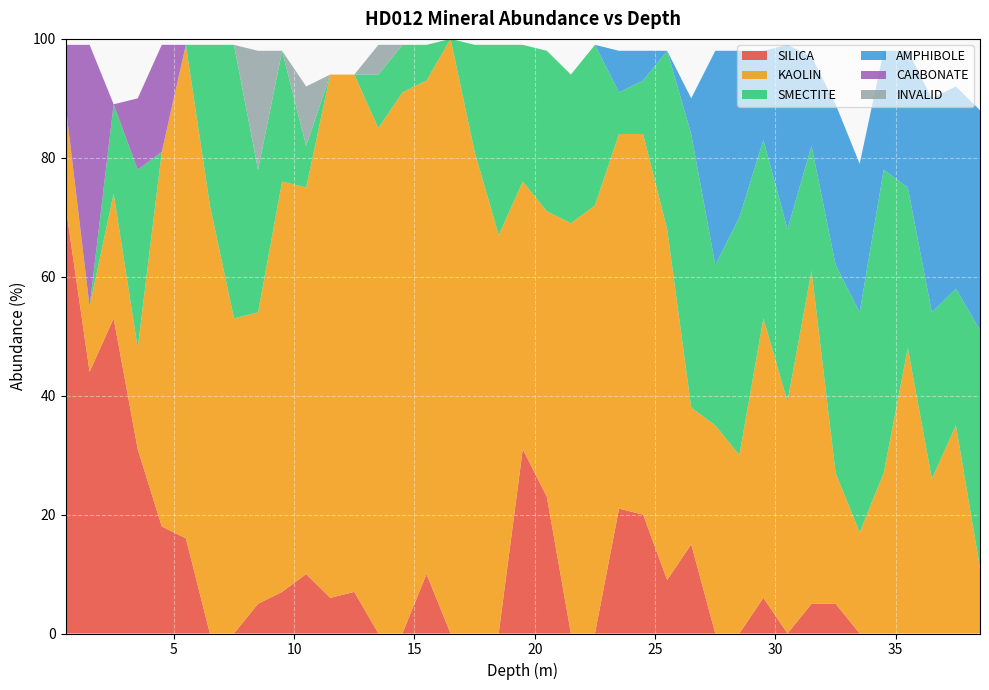

Reading left to right, extract all data points from this chart.

SILICA: 0.5=72	1.5=44	2.5=53	3.5=31	4.5=18	5.5=16	6.5=0	7.5=0	8.5=5	9.5=7	10.5=10	11.5=6	12.5=7	13.5=0	14.5=0	15.5=10	16.5=0	17.5=0	18.5=0	19.5=31	20.5=23	21.5=0	22.5=0	23.5=21	24.5=20	25.5=9	26.5=15	27.5=0	28.5=0	29.5=6	30.5=0	31.5=5	32.5=5	33.5=0	34.5=0	35.5=0	36.5=0	37.5=0	38.5=0
KAOLIN: 0.5=17	1.5=11	2.5=21	3.5=17	4.5=63	5.5=83	6.5=72	7.5=53	8.5=49	9.5=69	10.5=65	11.5=88	12.5=87	13.5=85	14.5=91	15.5=83	16.5=100	17.5=81	18.5=67	19.5=45	20.5=48	21.5=69	22.5=72	23.5=63	24.5=64	25.5=59	26.5=23	27.5=35	28.5=30	29.5=47	30.5=39	31.5=56	32.5=22	33.5=17	34.5=27	35.5=48	36.5=26	37.5=35	38.5=11
SMECTITE: 0.5=0	1.5=0	2.5=15	3.5=30	4.5=0	5.5=0	6.5=27	7.5=46	8.5=24	9.5=22	10.5=7	11.5=0	12.5=0	13.5=9	14.5=8	15.5=6	16.5=0	17.5=18	18.5=32	19.5=23	20.5=27	21.5=25	22.5=27	23.5=7	24.5=9	25.5=30	26.5=46	27.5=27	28.5=40	29.5=30	30.5=29	31.5=21	32.5=35	33.5=37	34.5=51	35.5=27	36.5=28	37.5=23	38.5=40
AMPHIBOLE: 0.5=0	1.5=0	2.5=0	3.5=0	4.5=0	5.5=0	6.5=0	7.5=0	8.5=0	9.5=0	10.5=0	11.5=0	12.5=0	13.5=0	14.5=0	15.5=0	16.5=0	17.5=0	18.5=0	19.5=0	20.5=0	21.5=0	22.5=0	23.5=7	24.5=5	25.5=0	26.5=6	27.5=36	28.5=28	29.5=15	30.5=31	31.5=15	32.5=27	33.5=25	34.5=20	35.5=23	36.5=36	37.5=34	38.5=37
CARBONATE: 0.5=10	1.5=44	2.5=0	3.5=12	4.5=18	5.5=0	6.5=0	7.5=0	8.5=0	9.5=0	10.5=0	11.5=0	12.5=0	13.5=0	14.5=0	15.5=0	16.5=0	17.5=0	18.5=0	19.5=0	20.5=0	21.5=0	22.5=0	23.5=0	24.5=0	25.5=0	26.5=0	27.5=0	28.5=0	29.5=0	30.5=0	31.5=0	32.5=0	33.5=0	34.5=0	35.5=0	36.5=0	37.5=0	38.5=0
INVALID: 0.5=0	1.5=0	2.5=0	3.5=0	4.5=0	5.5=0	6.5=0	7.5=0	8.5=20	9.5=0	10.5=10	11.5=0	12.5=0	13.5=5	14.5=0	15.5=0	16.5=0	17.5=0	18.5=0	19.5=0	20.5=0	21.5=0	22.5=0	23.5=0	24.5=0	25.5=0	26.5=0	27.5=0	28.5=0	29.5=0	30.5=0	31.5=0	32.5=0	33.5=0	34.5=0	35.5=0	36.5=0	37.5=0	38.5=0